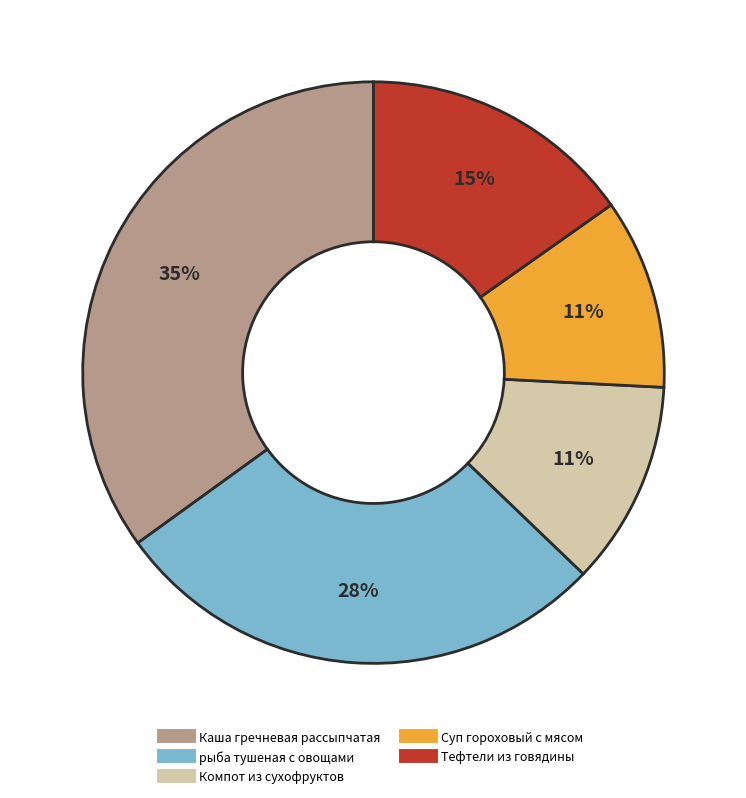

Approximately how many times larger is the value at Суп гороховый с мясом compared to Тефтели из говядины?

0.7